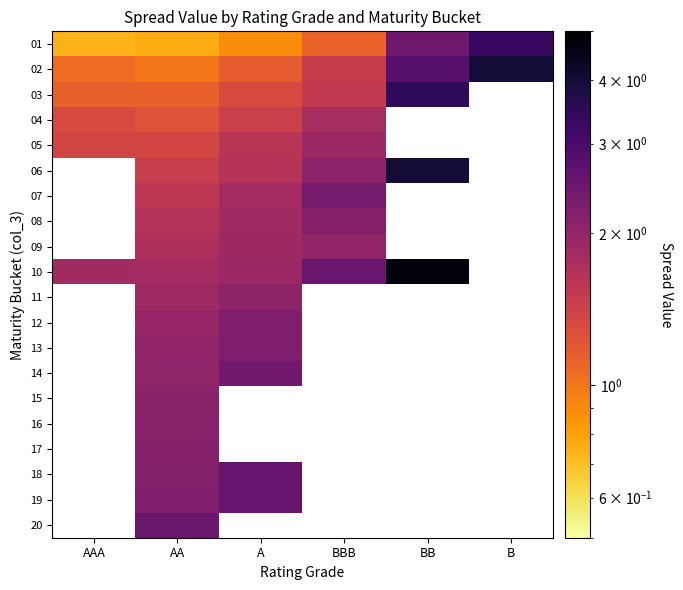

How many series are shown in this chart?

20